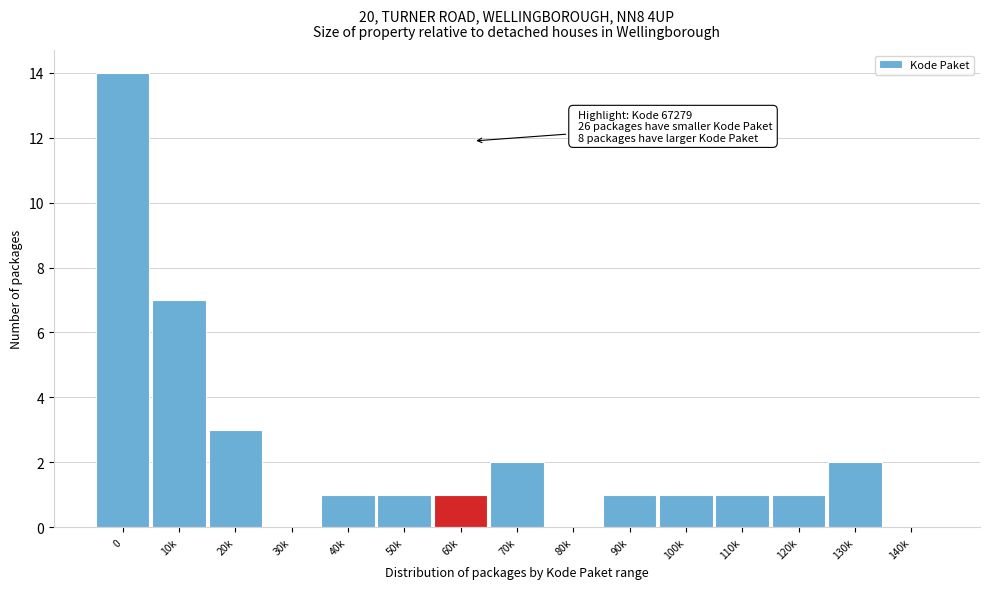

Reading left to right, what are all the values shown in this chart?

0=14	10k=7	20k=3	30k=0	40k=1	50k=1	60k=1	70k=2	80k=0	90k=1	100k=1	110k=1	120k=1	130k=2	140k=0